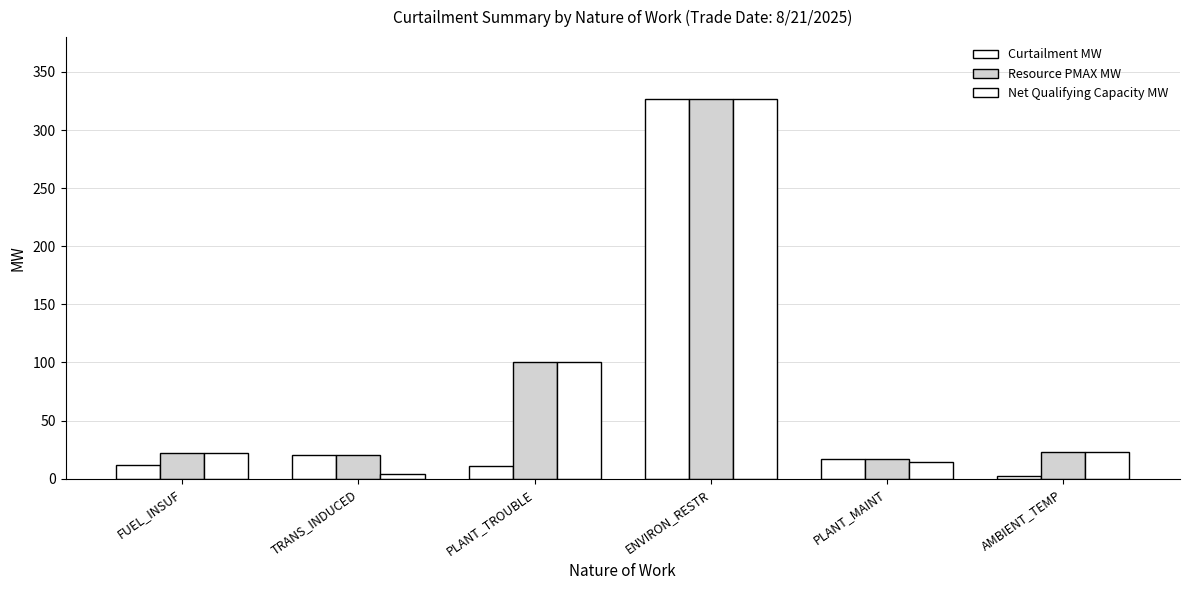

Is it true that Resource PMAX MW equals 10.5 at AMBIENT_TEMP?

False